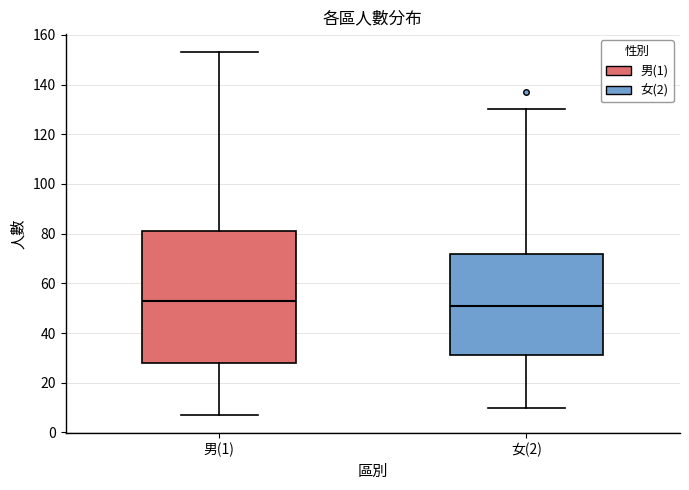

Comparing the boxes themselves (not the whiskers), which one is the tallest?

男(1)